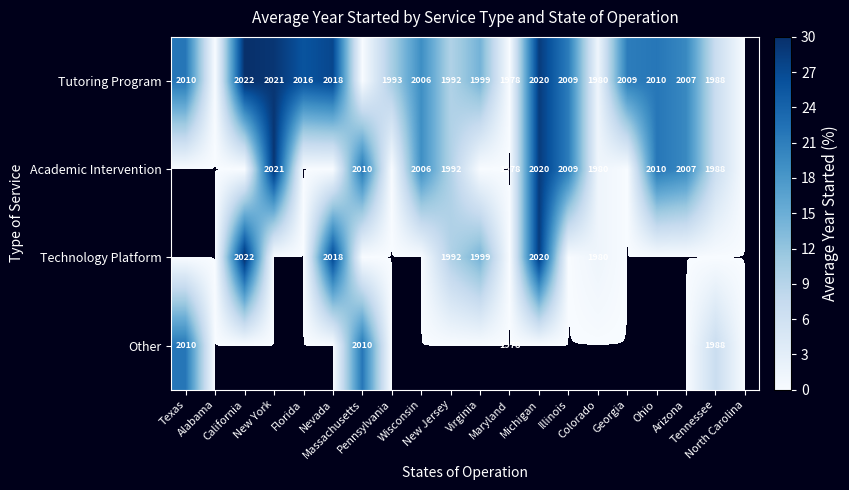

List the series in order of their peak value, lowest first.

Other, Academic Intervention, Tutoring Program, Technology Platform